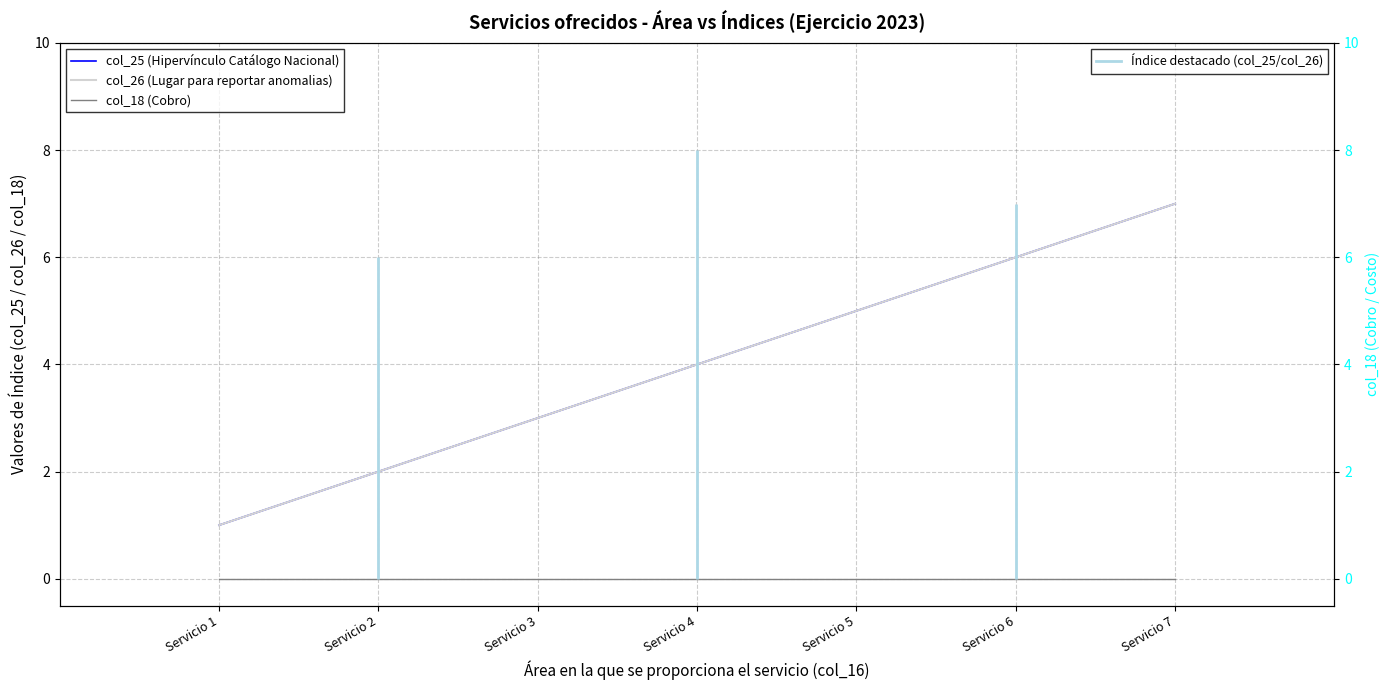

What is the difference between the highest and lowest values at Servicio 1?

1